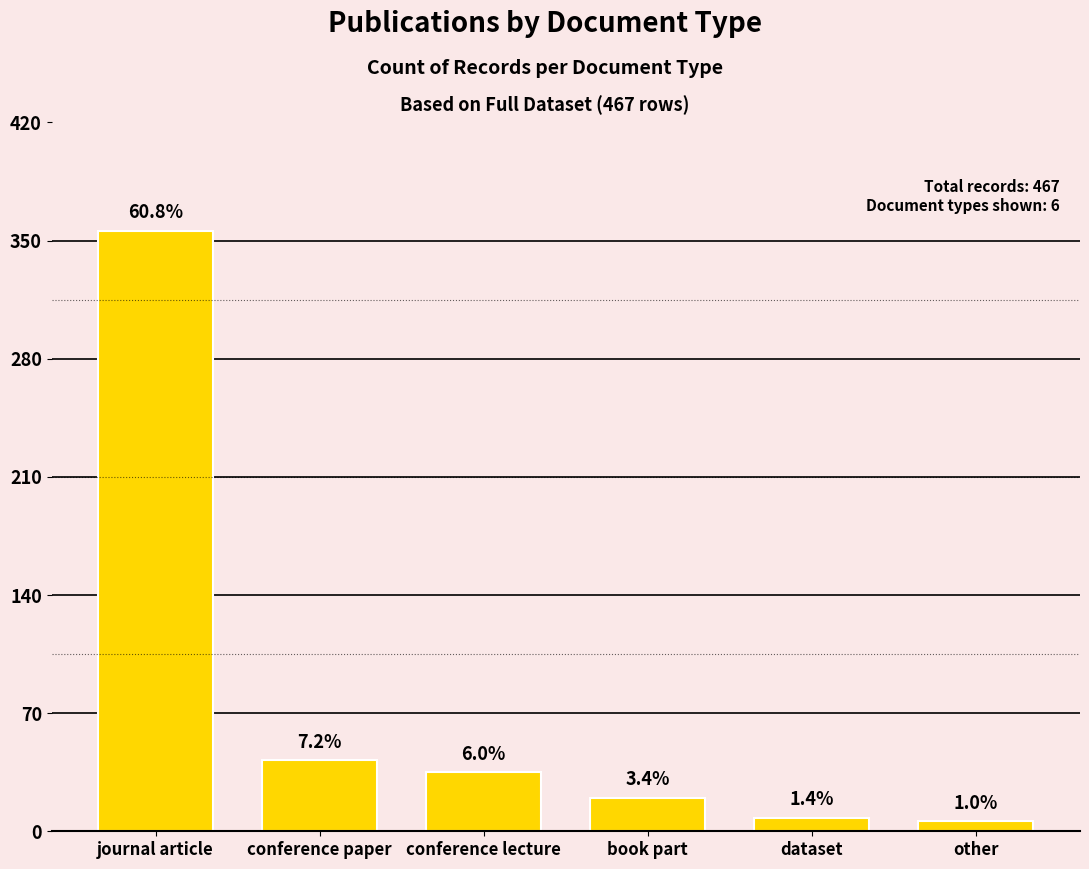

Reading left to right, transcribe all the data shown in this chart.

356	42	35	20	8	6